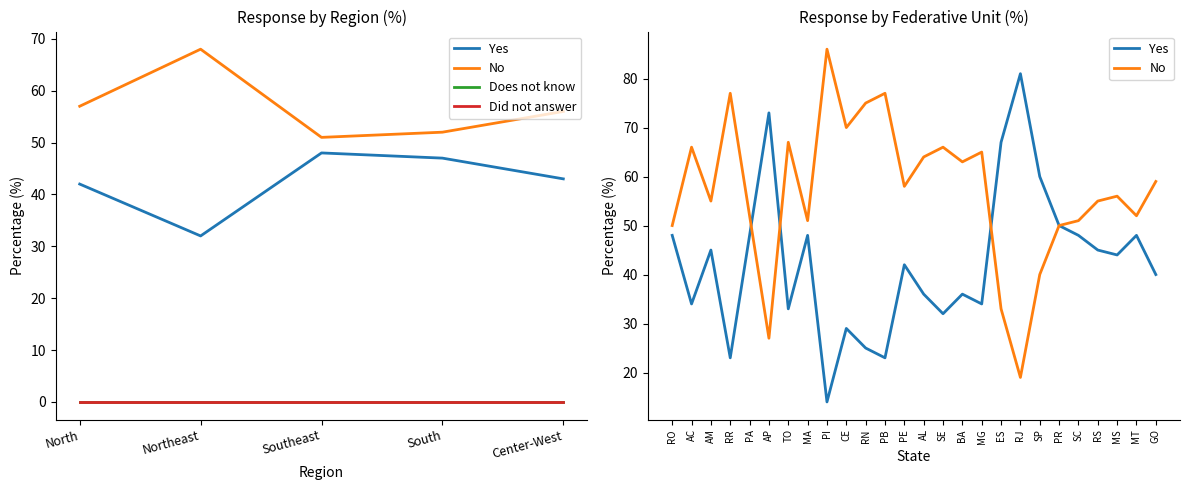

At which label is No closest to 59?

North